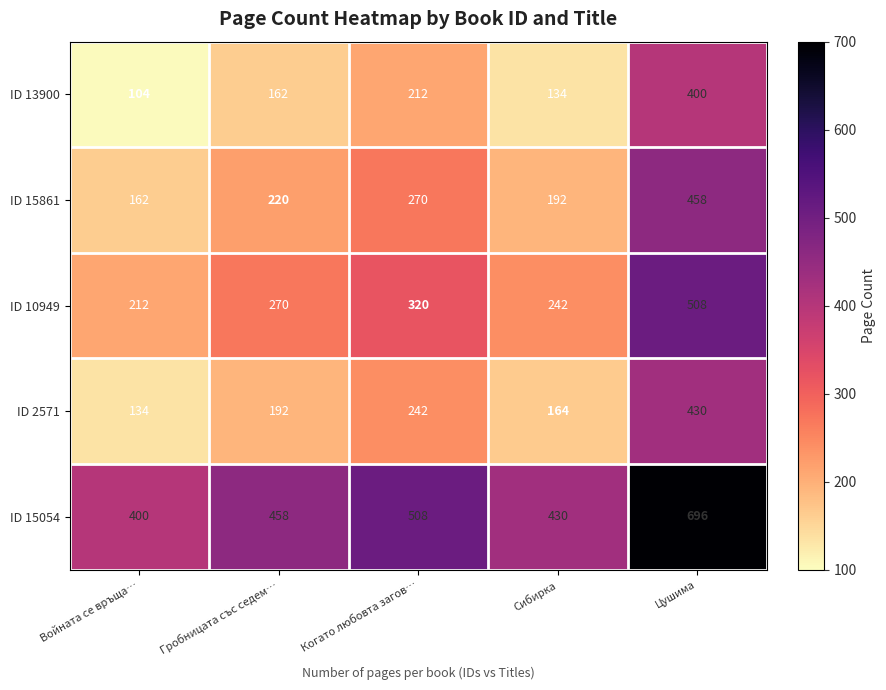

List the series in order of their peak value, lowest first.

ID 13900, ID 2571, ID 15861, ID 10949, ID 15054